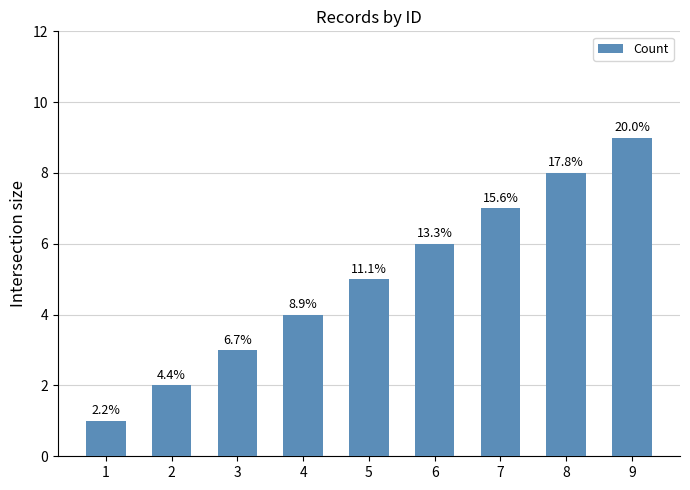

Reading right to left, what are all the values shown in this chart?

9=9	8=8	7=7	6=6	5=5	4=4	3=3	2=2	1=1